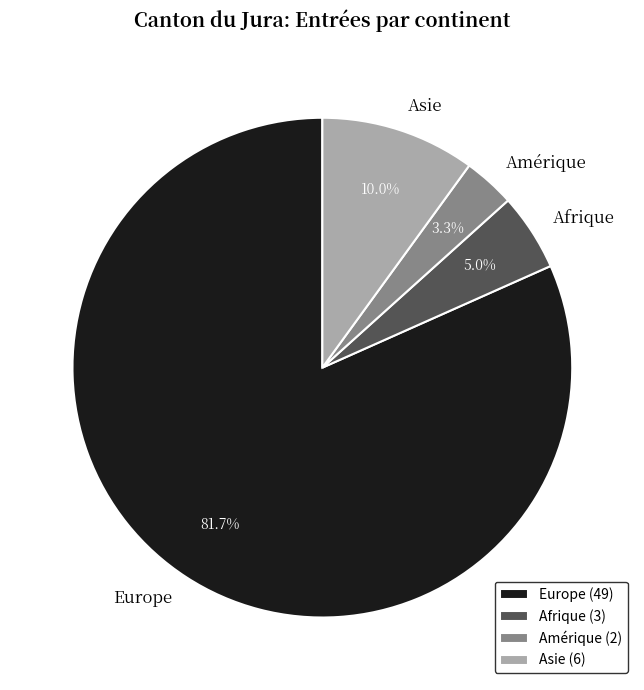

The Europe slice represents 82% of the pie. True or false?

True